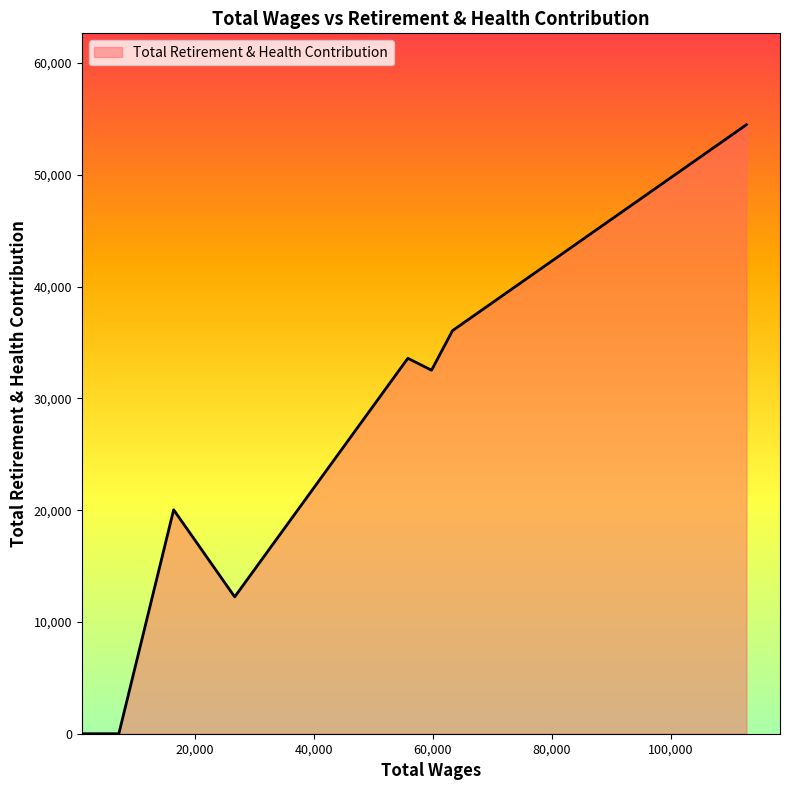

True or false: there are more than 0 points higher than both neighbors.

True